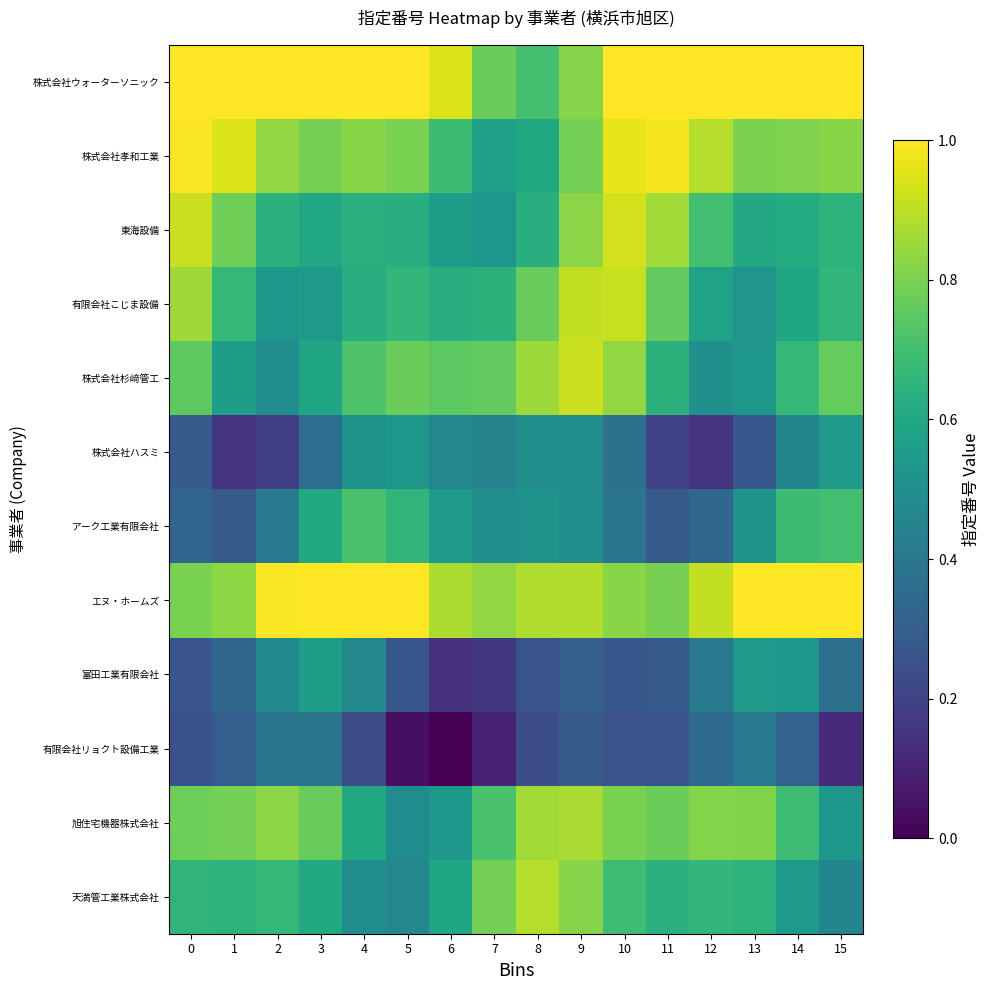

At how many categories does at least one series exceed 0?

16